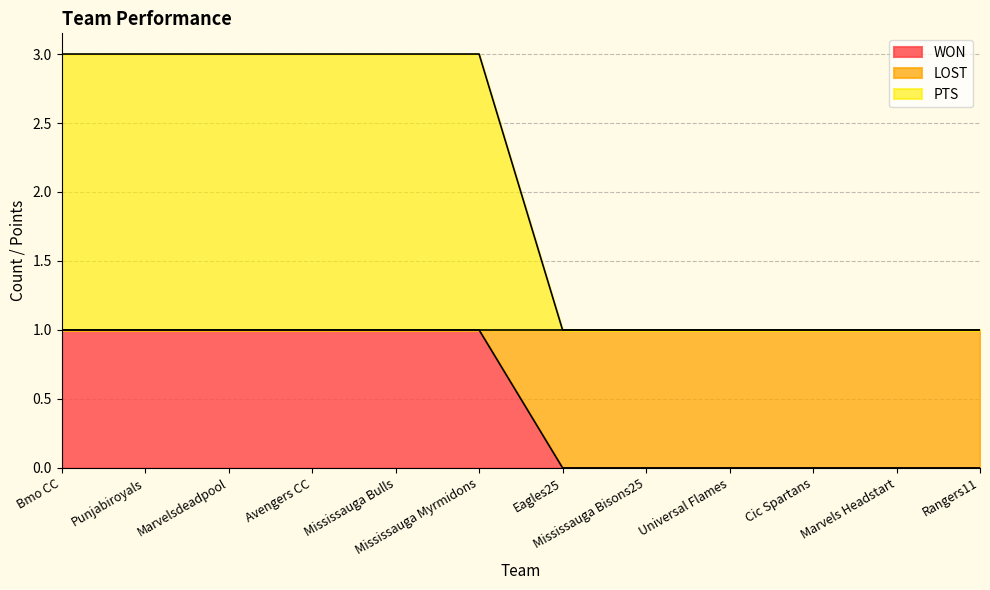

How many categories are shown in the chart?

12